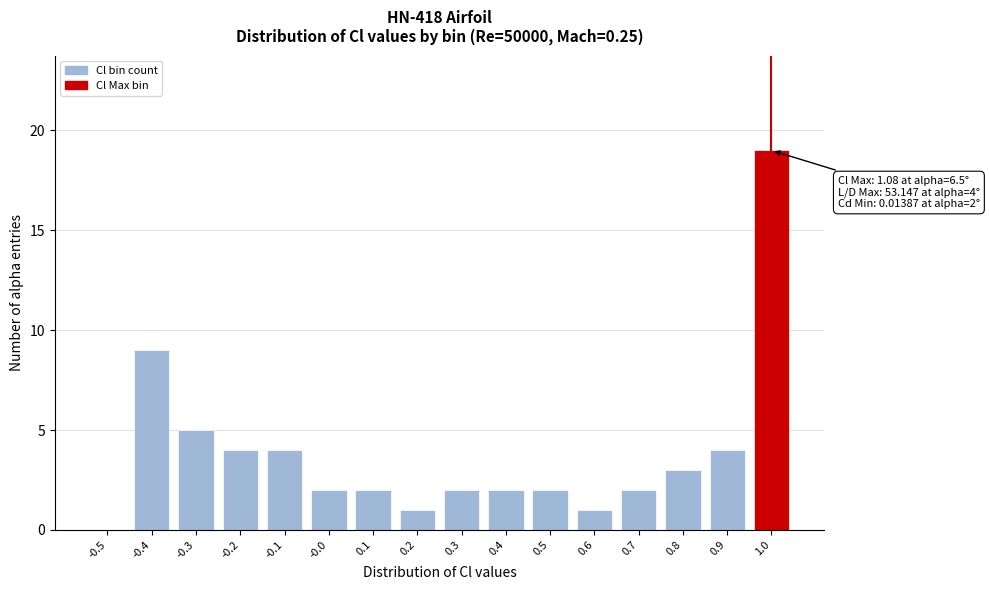

Reading right to left, transcribe all the data shown in this chart.

1.0=19	0.9=4	0.8=3	0.7=2	0.6=1	0.5=2	0.4=2	0.3=2	0.2=1	0.1=2	-0.0=2	-0.1=4	-0.2=4	-0.3=5	-0.4=9	-0.5=0